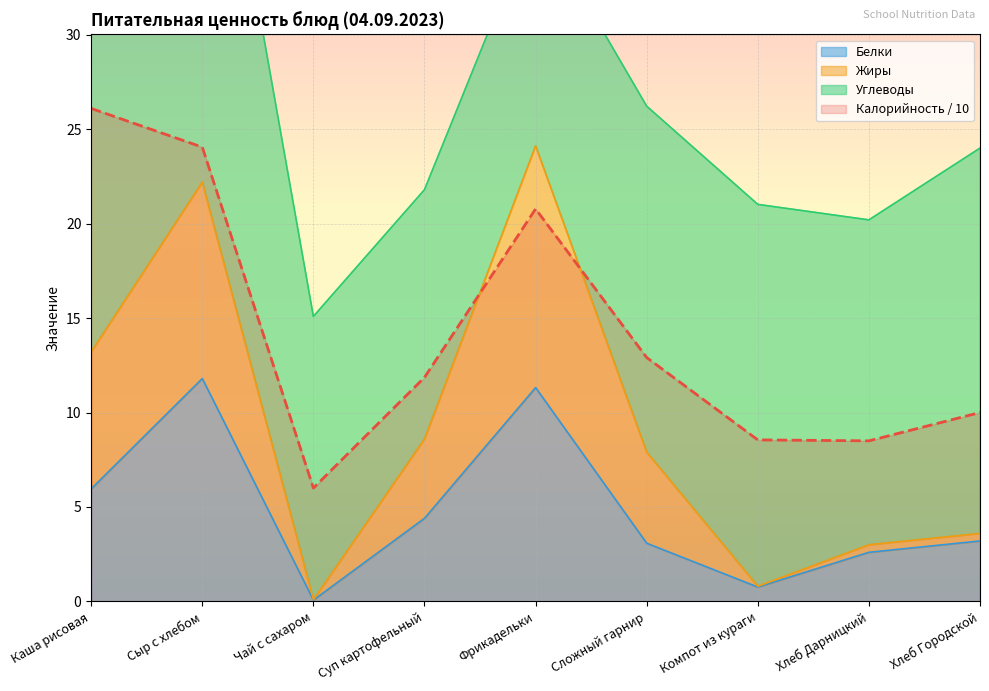

Where is the first local maximum for Калорийность?

Фрикадельки